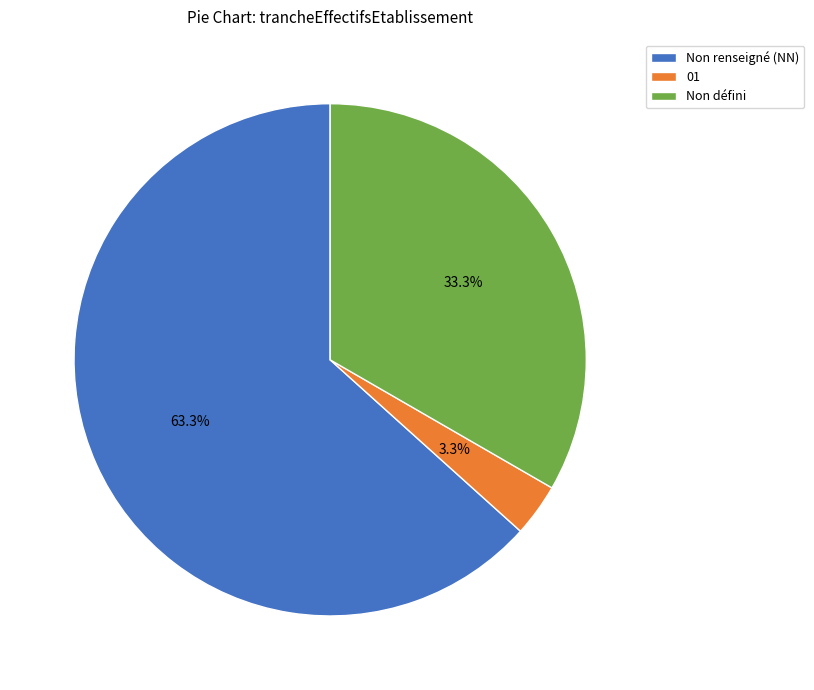

How many segments does this pie chart have?

3